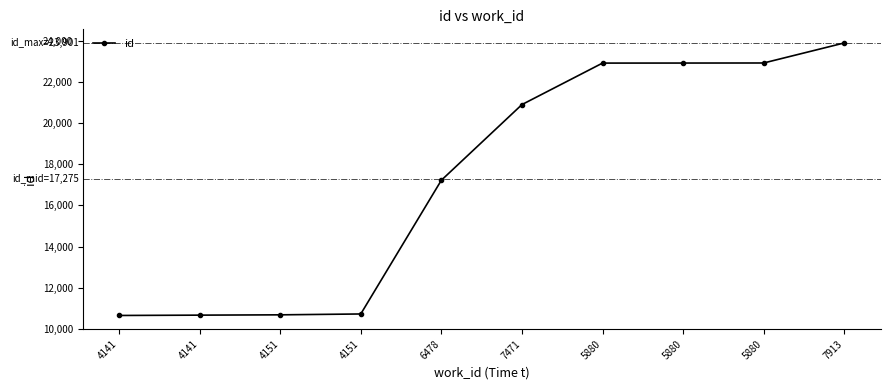

What is the maximum value shown in the chart?

23901